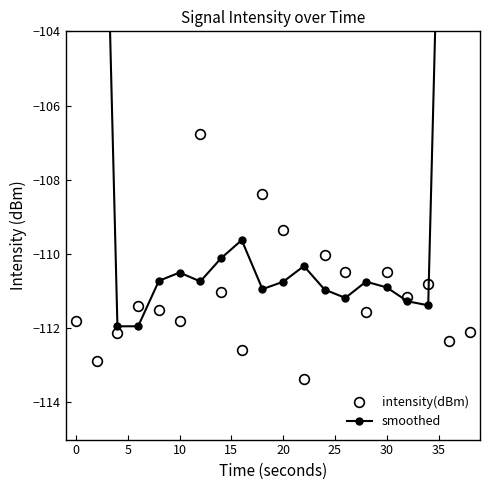

True or false: intensity(dBm) has more than 1 interior local peaks.

True